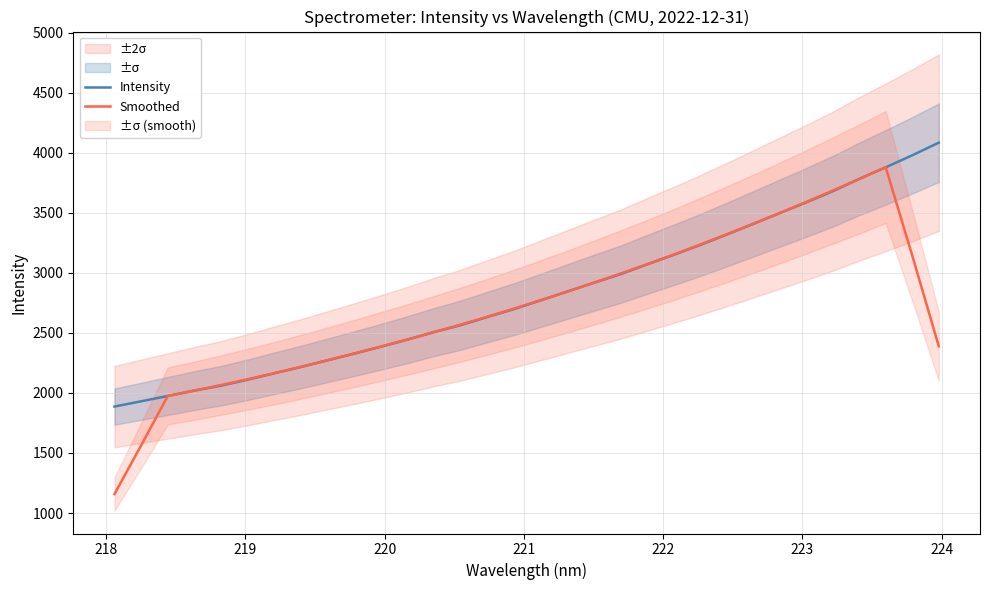

What is the maximum value for Smoothed?

3881.1